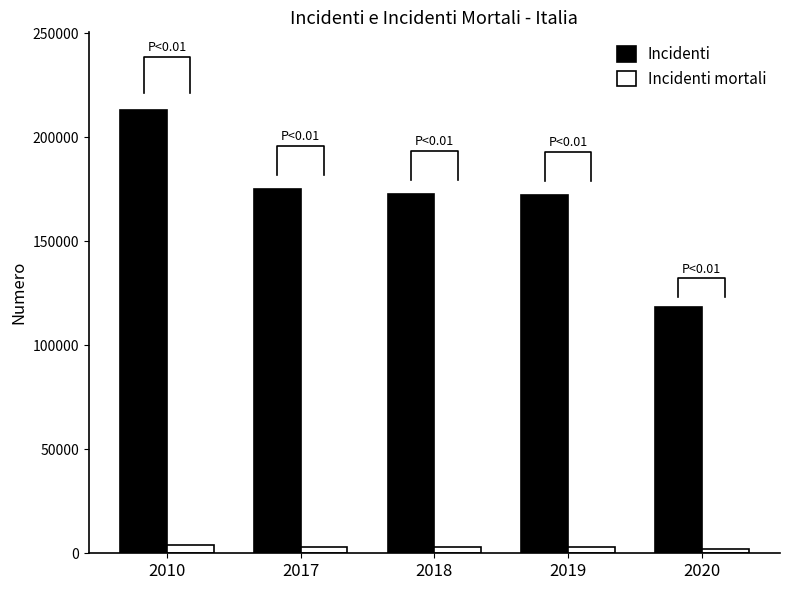

Which series has the largest range (max minus min)?

Incidenti